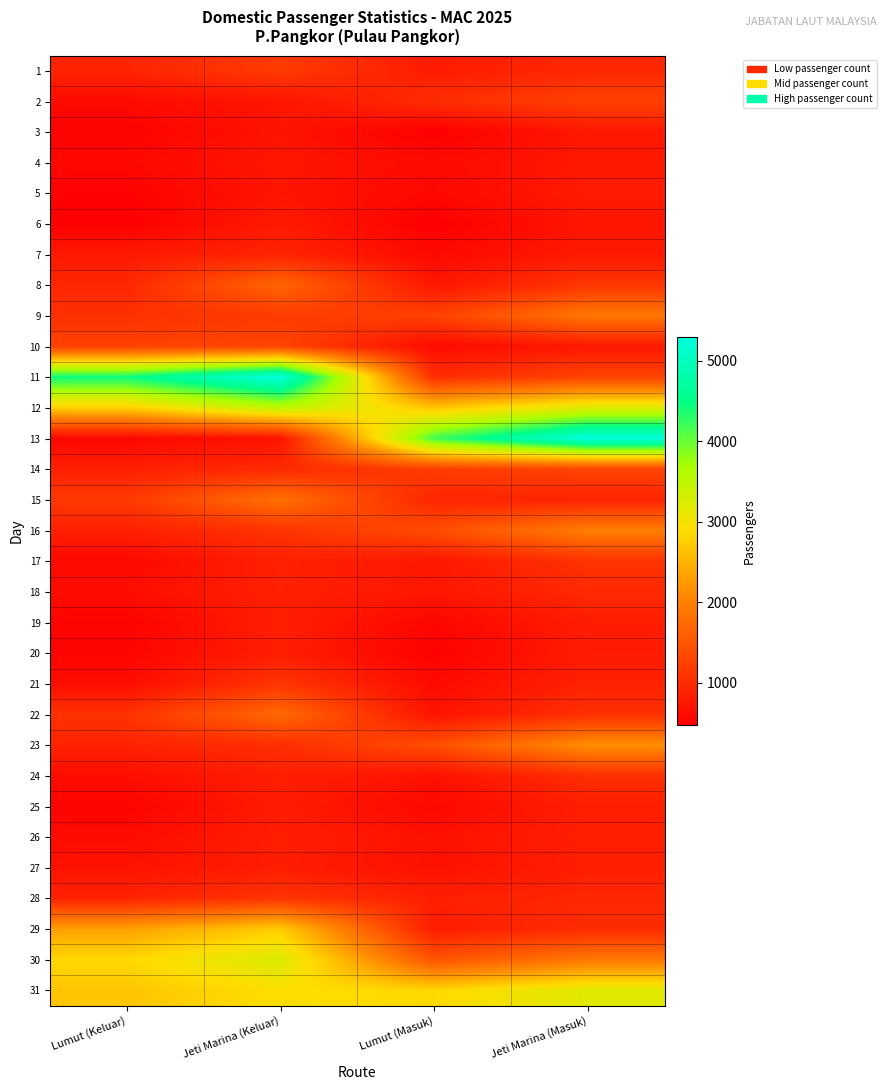

What is the difference between the highest and lowest values at Jeti Marina (Masuk)?

4561